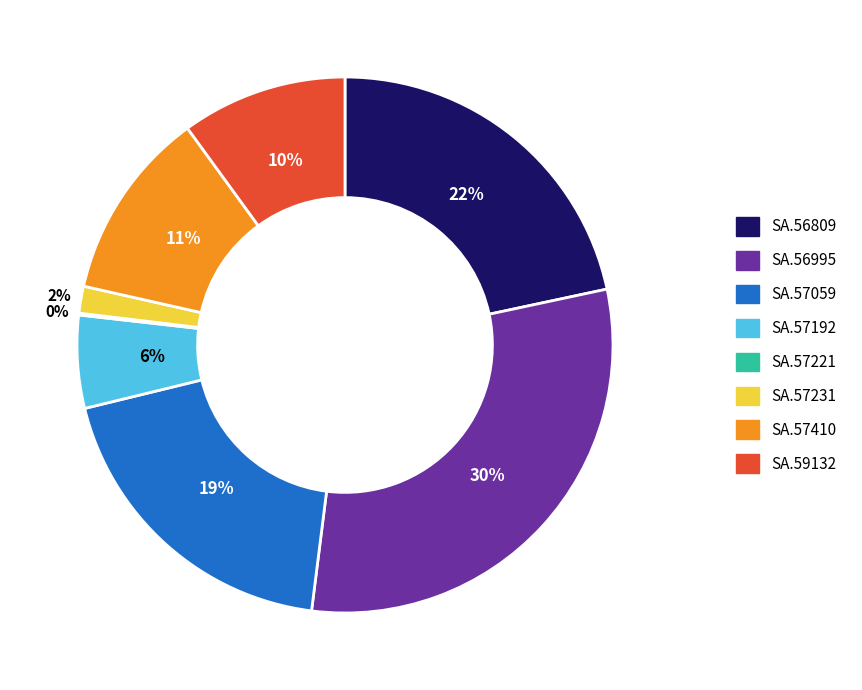

Between SA.57231 and SA.57192, which is larger?

SA.57192